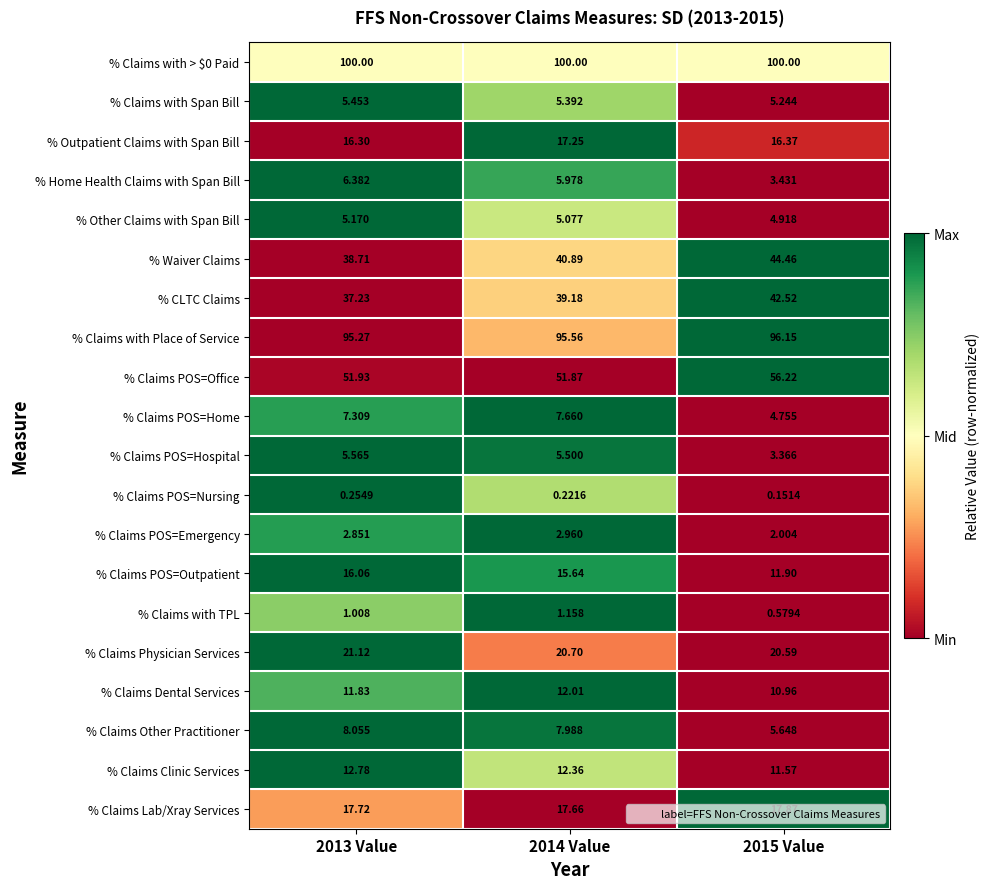

Is the value of % Claims POS=Outpatient at 2015 Value greater than the value of % Claims Dental Services at 2015 Value?

Yes